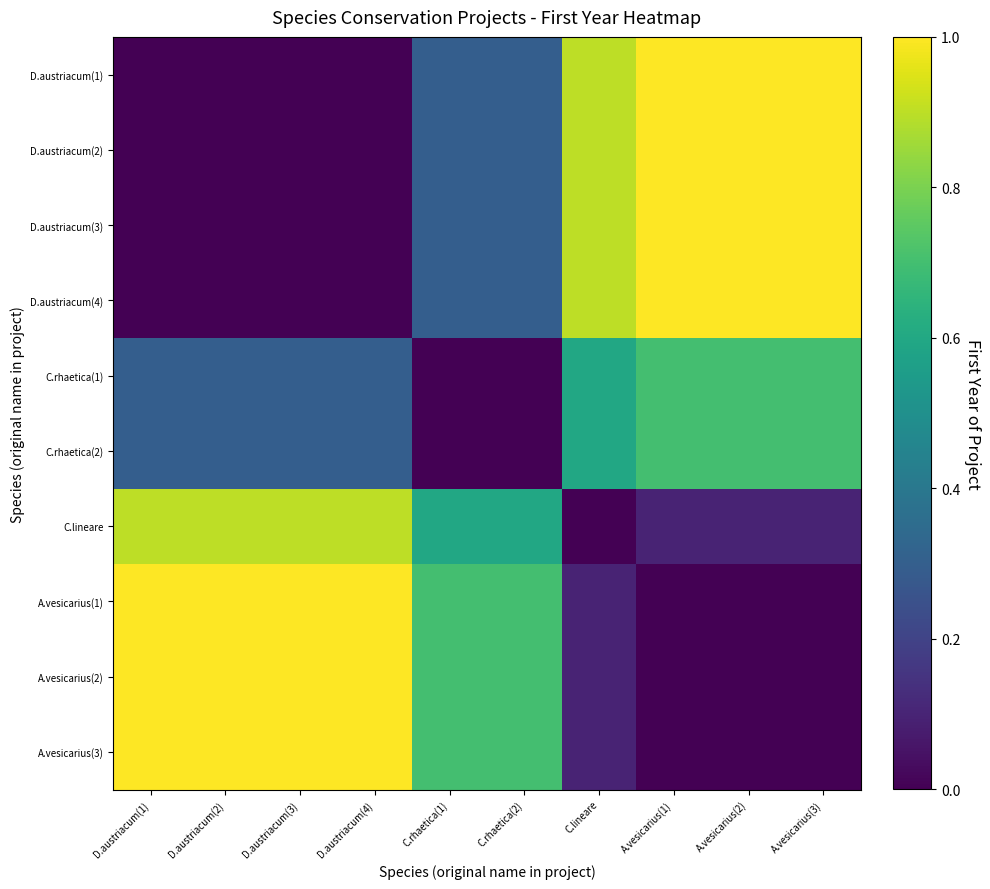

At which category is the sum across all series the highest?

A.vesicarius(1)